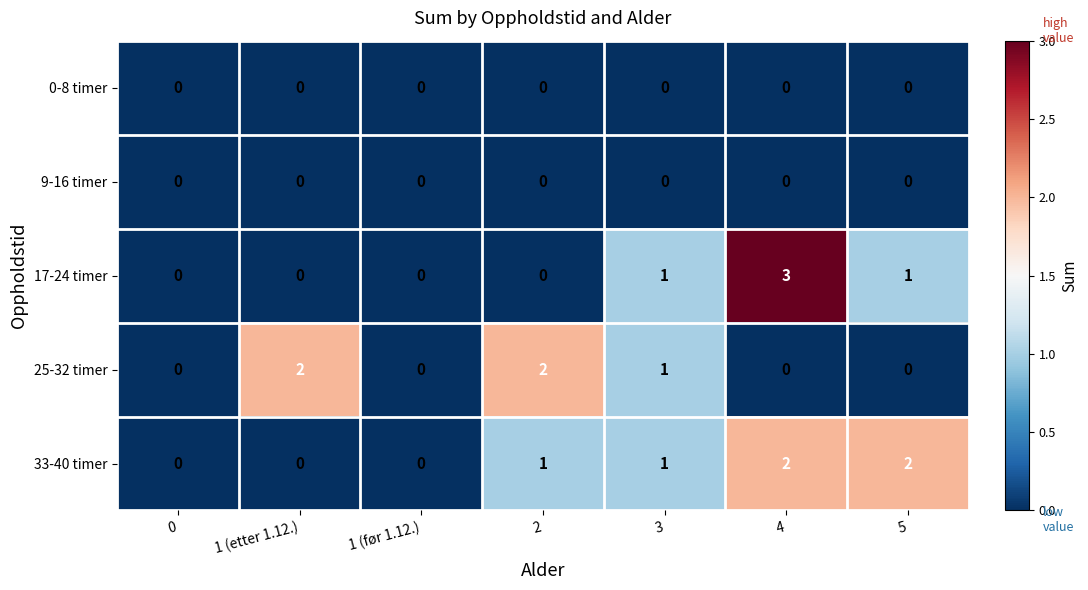

How many categories are shown in the chart?

7